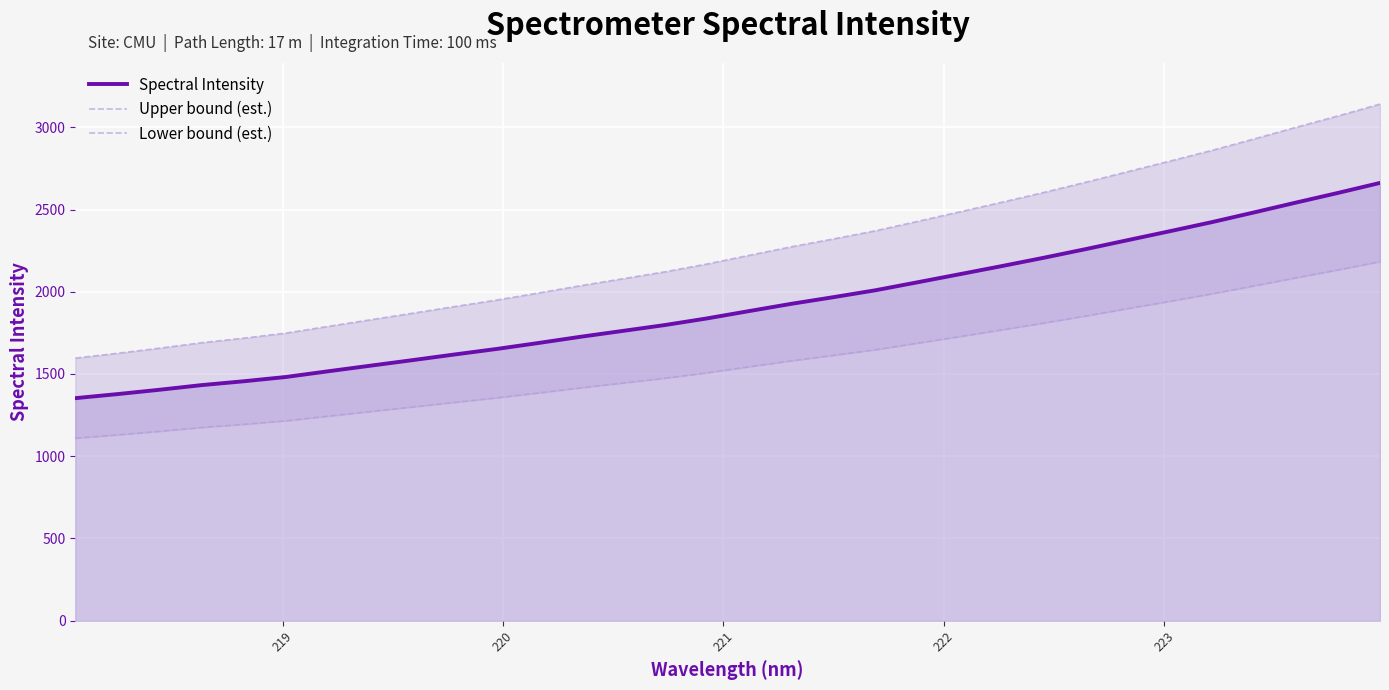

What is the maximum value for Lower bound (est.)?

2182.6